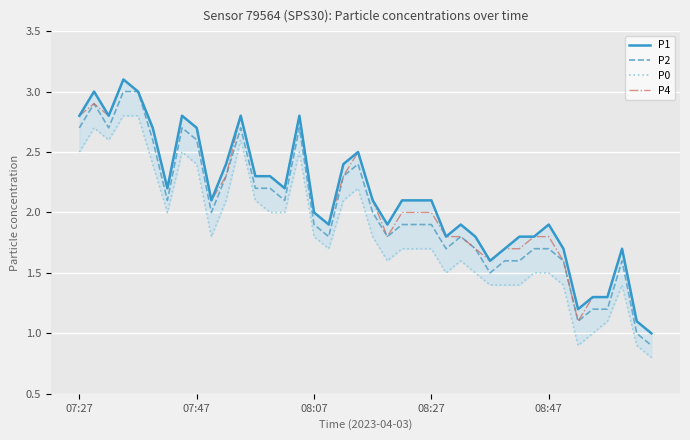

Does the chart display data point markers on the line(s)?

No